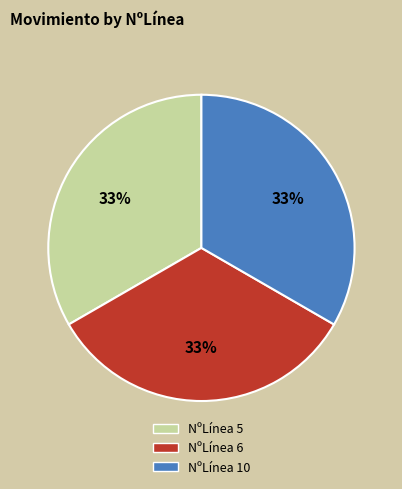

Is it true that NºLínea 5 is 21% of the pie?

False